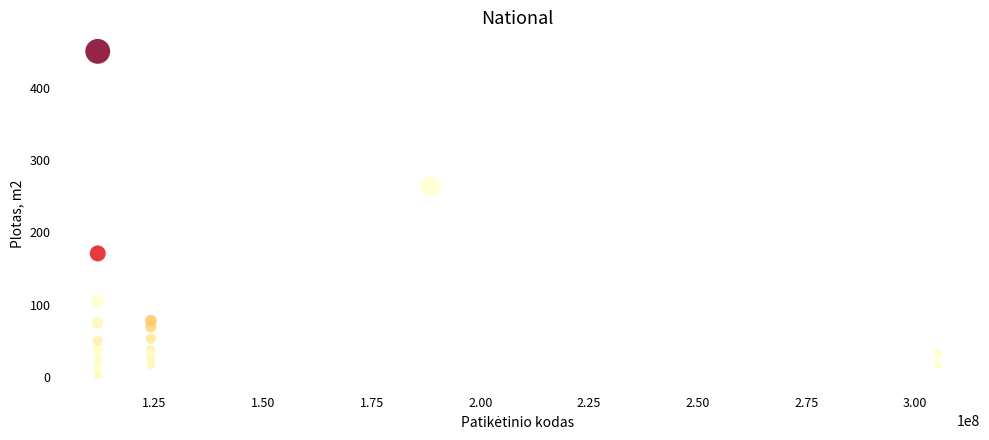

What Y value in the scatter plot is closest to 225?

263.6